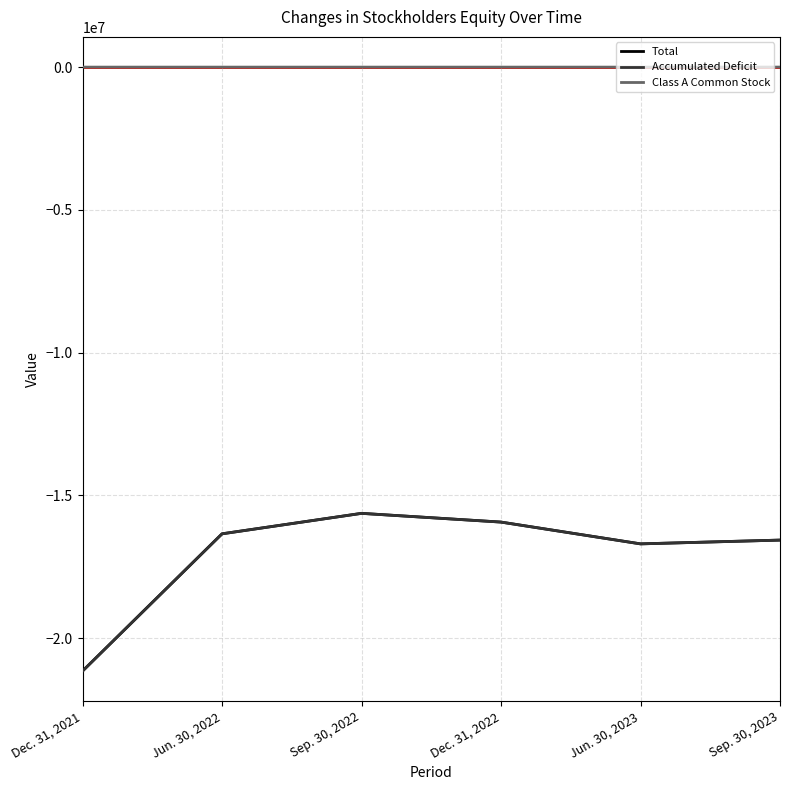

List the labels in order of Accumulated Deficit value, smallest first.

Dec. 31, 2021, Jun. 30, 2023, Sep. 30, 2023, Jun. 30, 2022, Dec. 31, 2022, Sep. 30, 2022